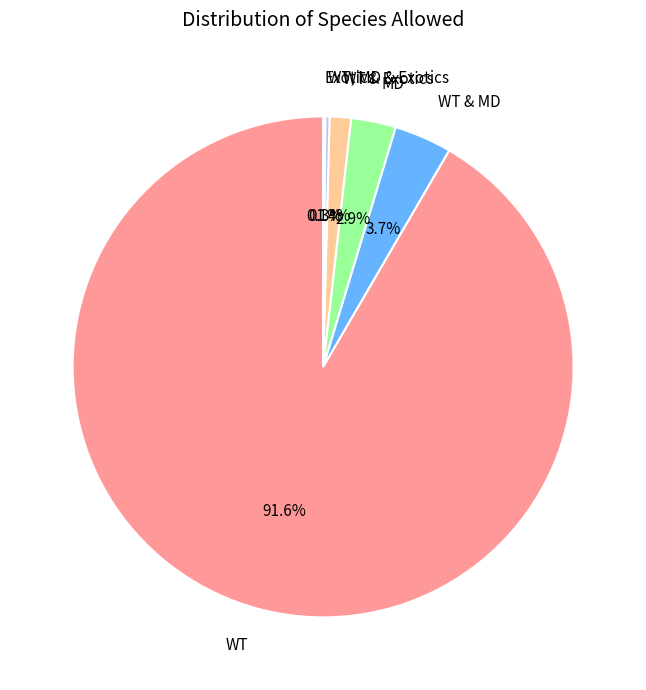

Between WT and WT & MD, which is larger?

WT